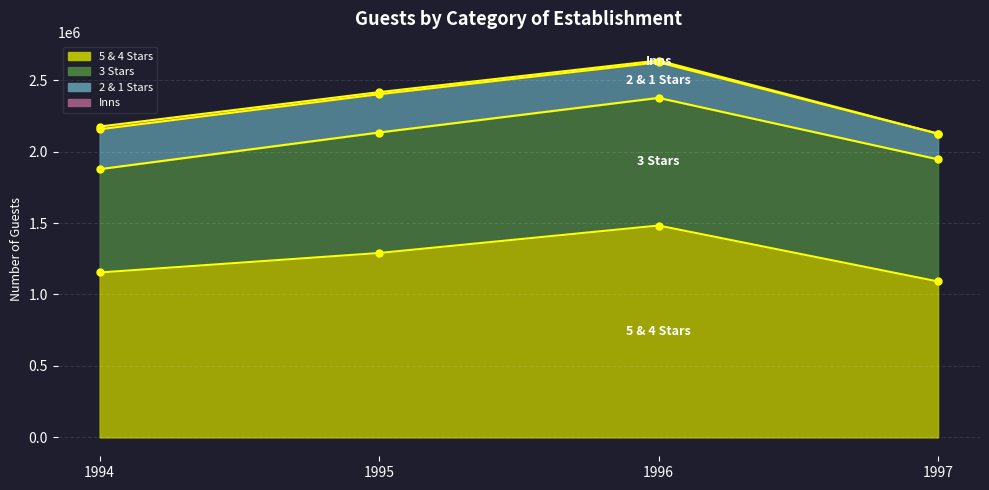

At which label is 5 & 4 Stars line closest to 1286628?

1995